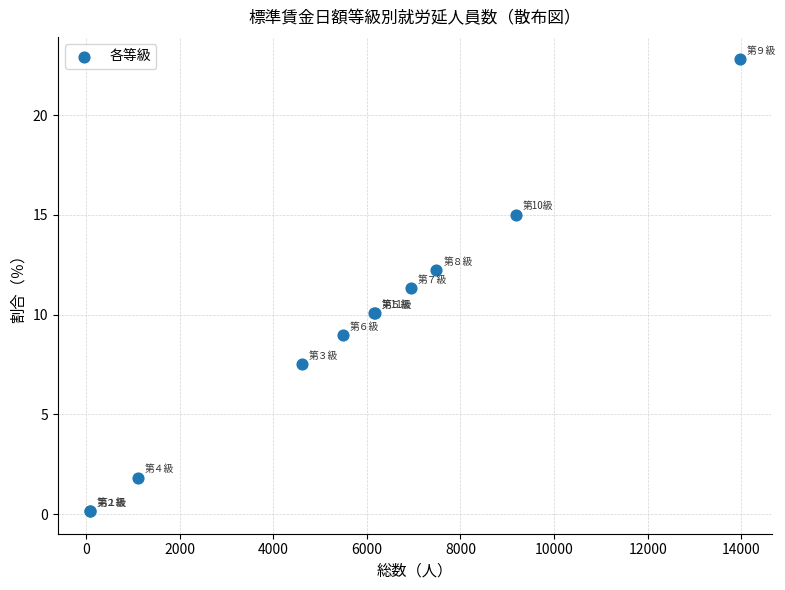

What Y value in the scatter plot is closest to 11?

11.3